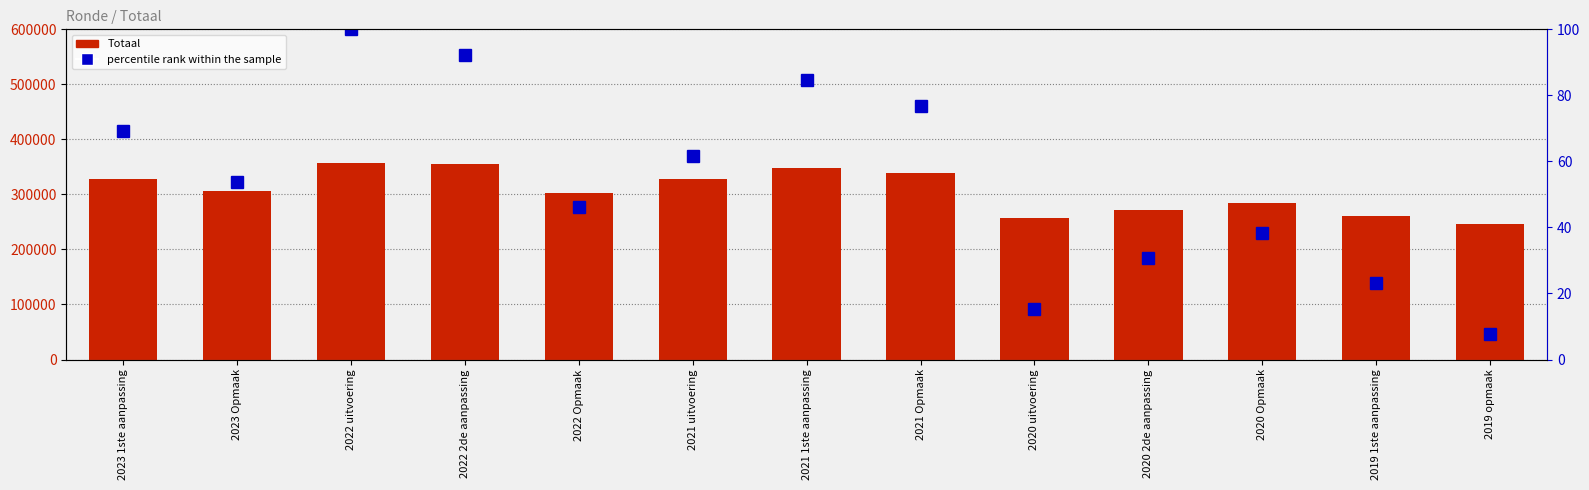

What is the sum of all Totaal values?

3983789.0